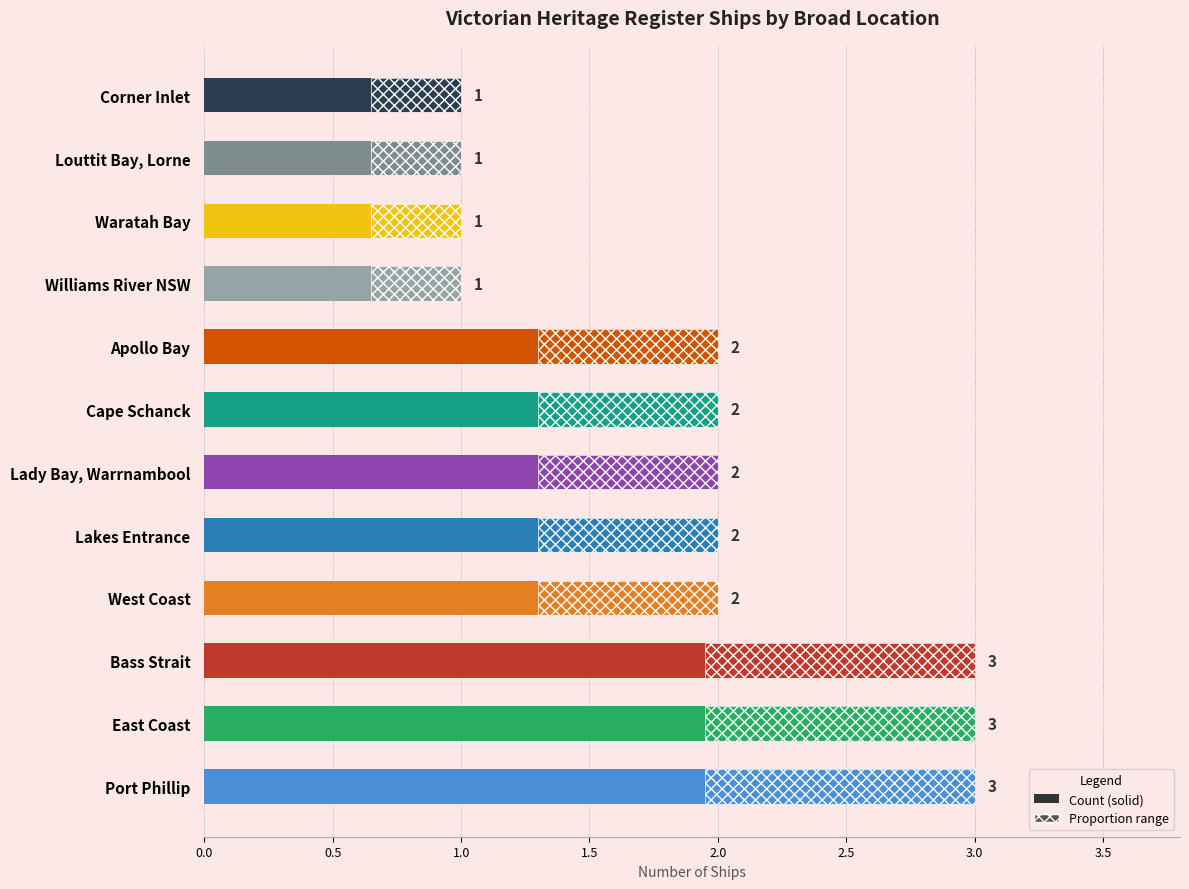

What is the sum of the values at Lady Bay, Warrnambool and Williams River NSW?

3